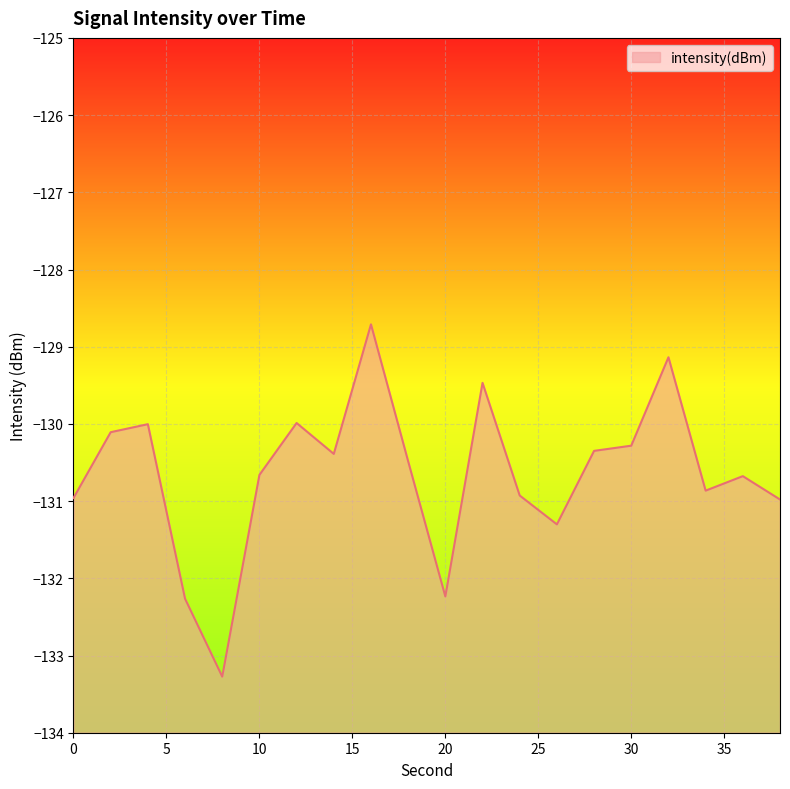

How many data points are less than -130?

16